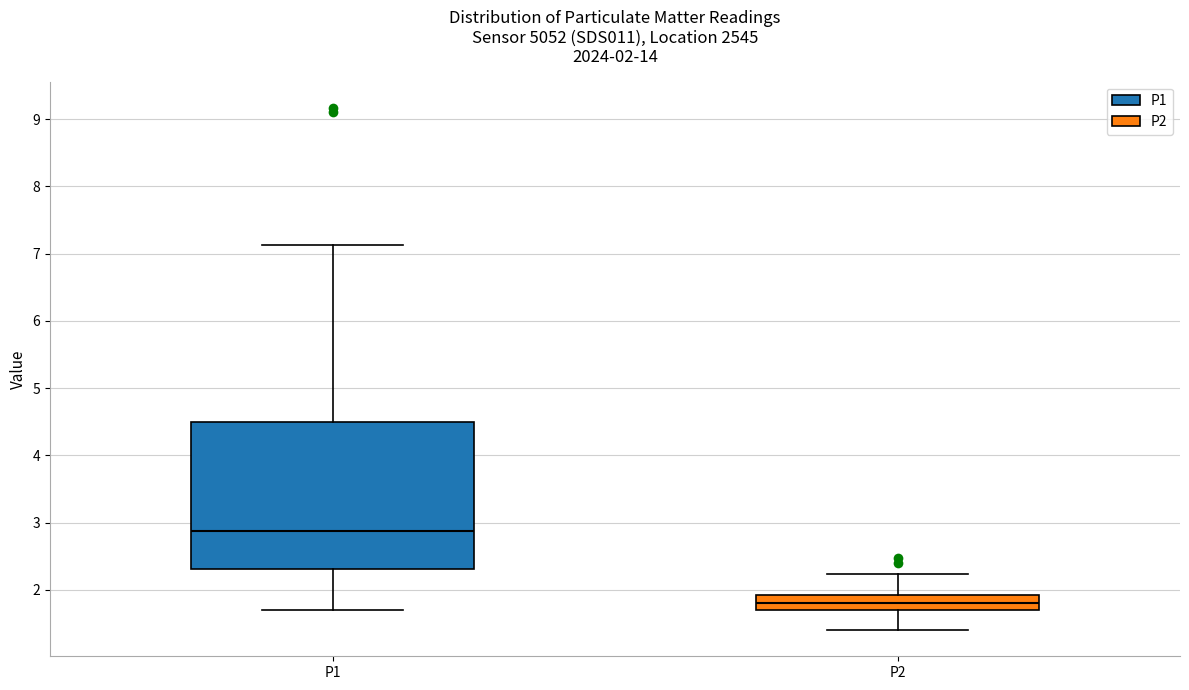

Which box is the tallest, from its lower edge to its upper edge?

P1